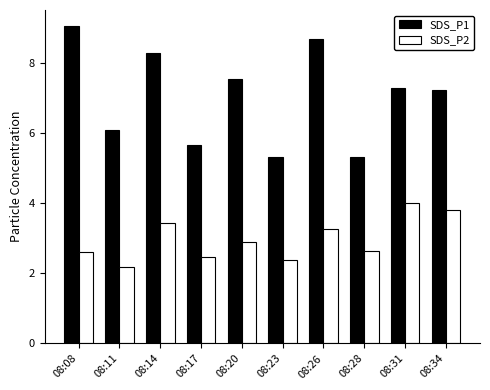

The value of SDS_P2 at 08:23 is 1.0. True or false?

False